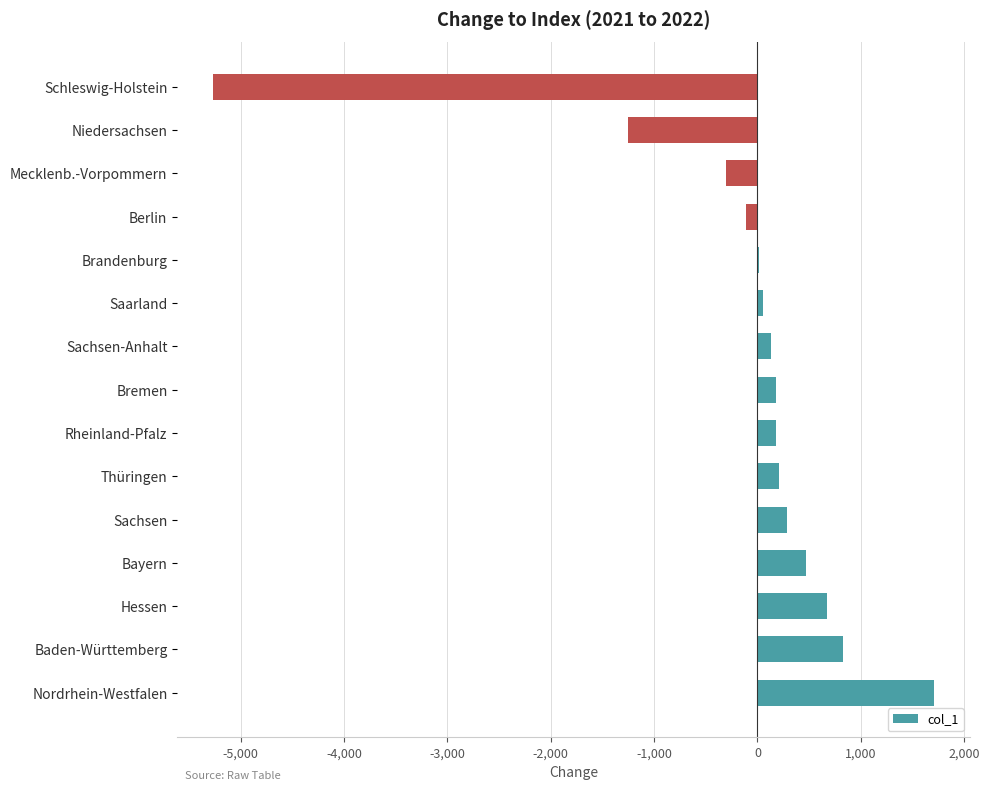

What is the sum of all values?

-2216